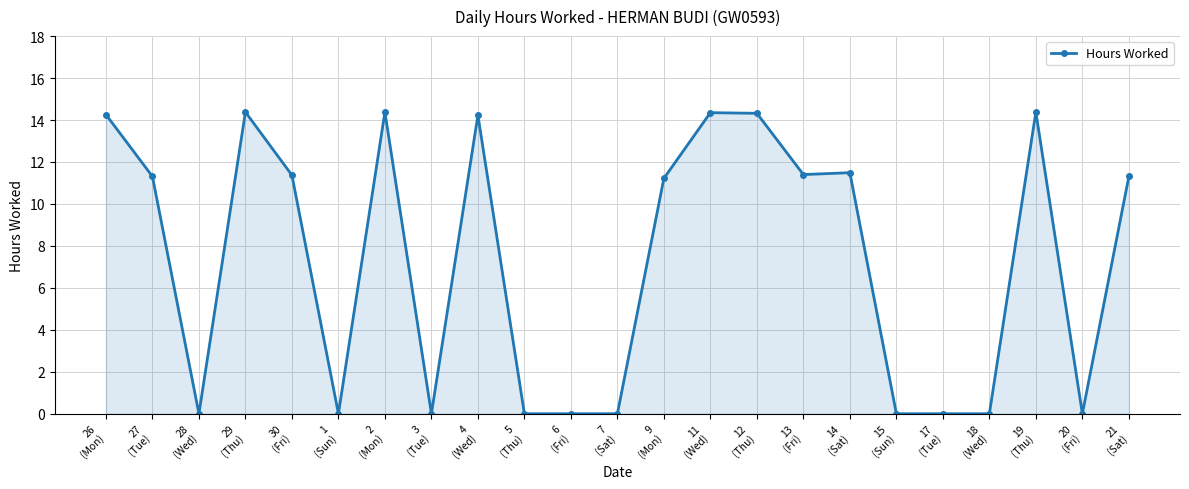

What is the average value?

7.3